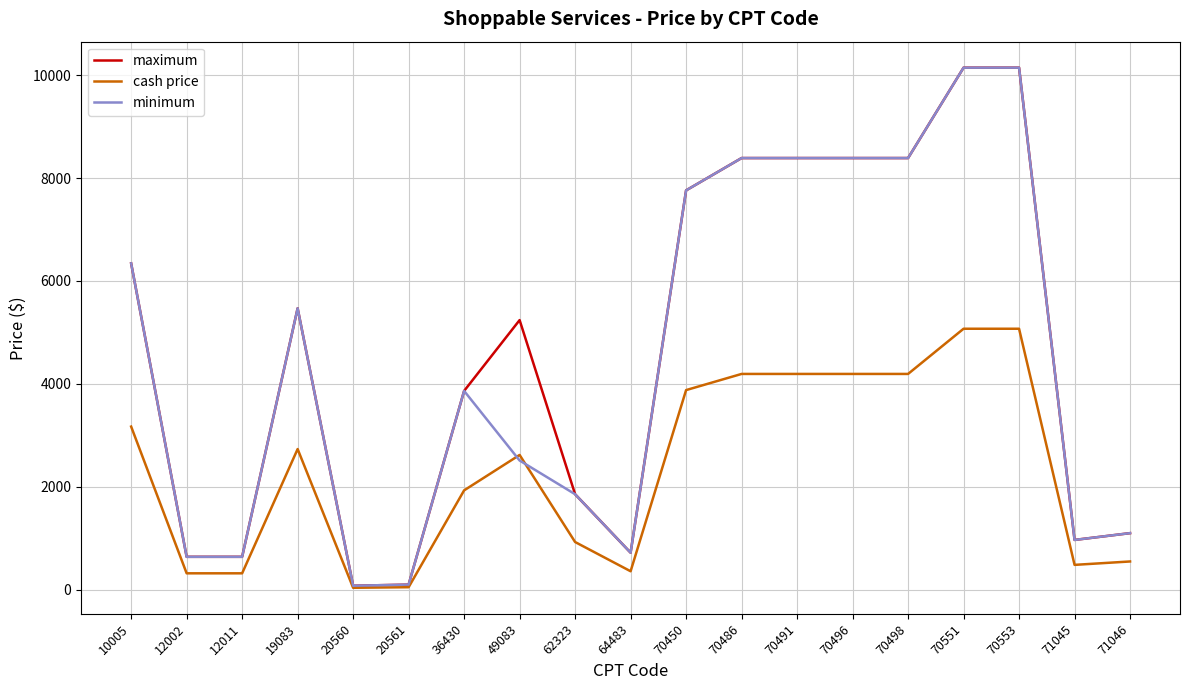

How many values in the minimum series are below 3864?

9